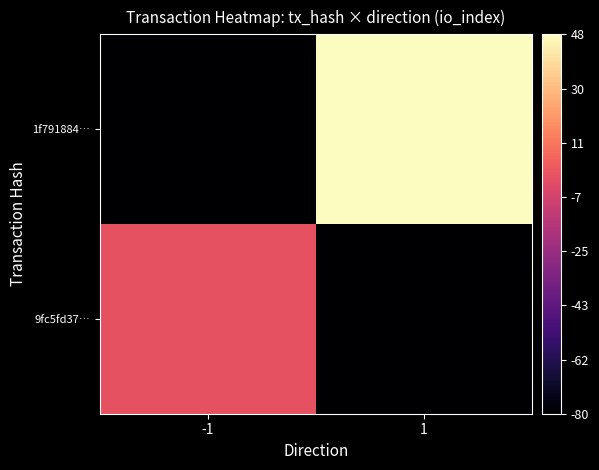

Rank the series at -1 from lowest to highest value.

1f791884…, 9fc5fd37…